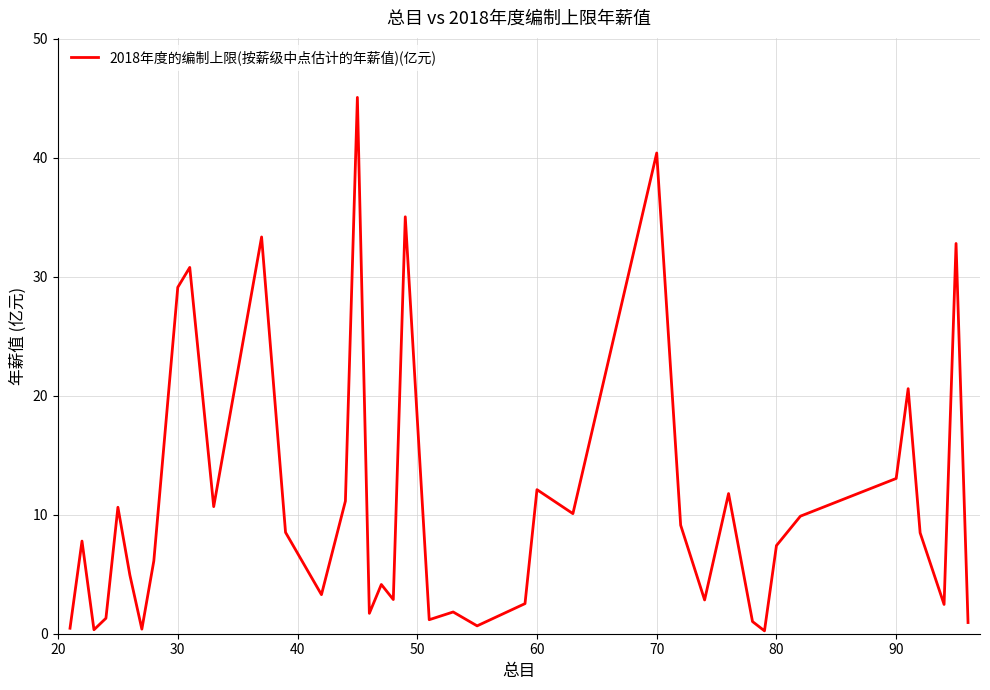

What is the maximum value shown in the chart?

45.1